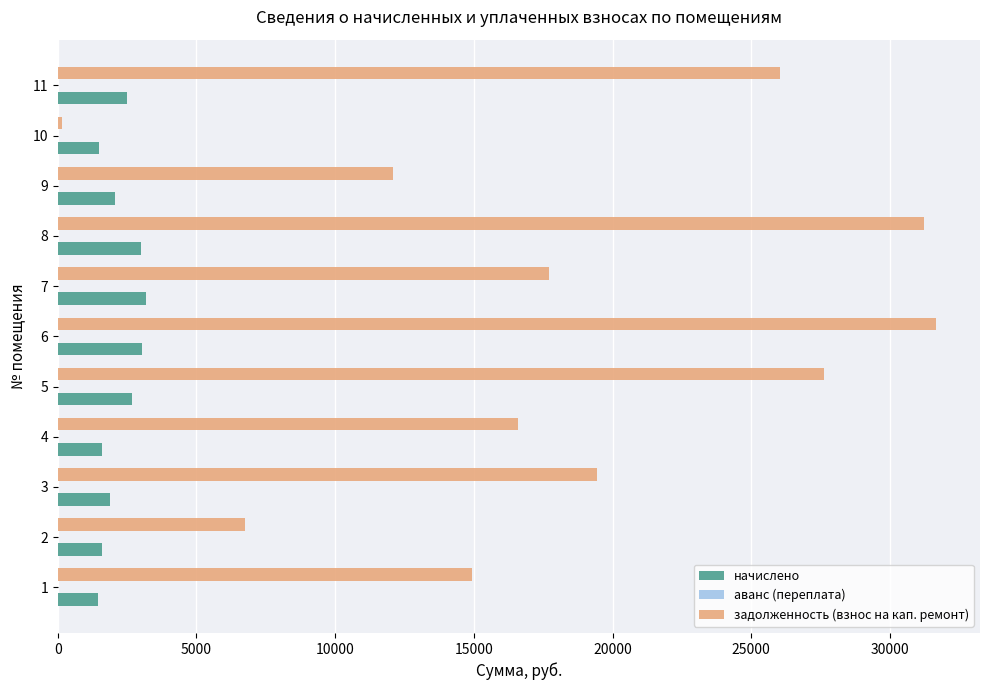

Between 6 and 10, which series saw the biggest shift?

задолженность (взнос на кап. ремонт)